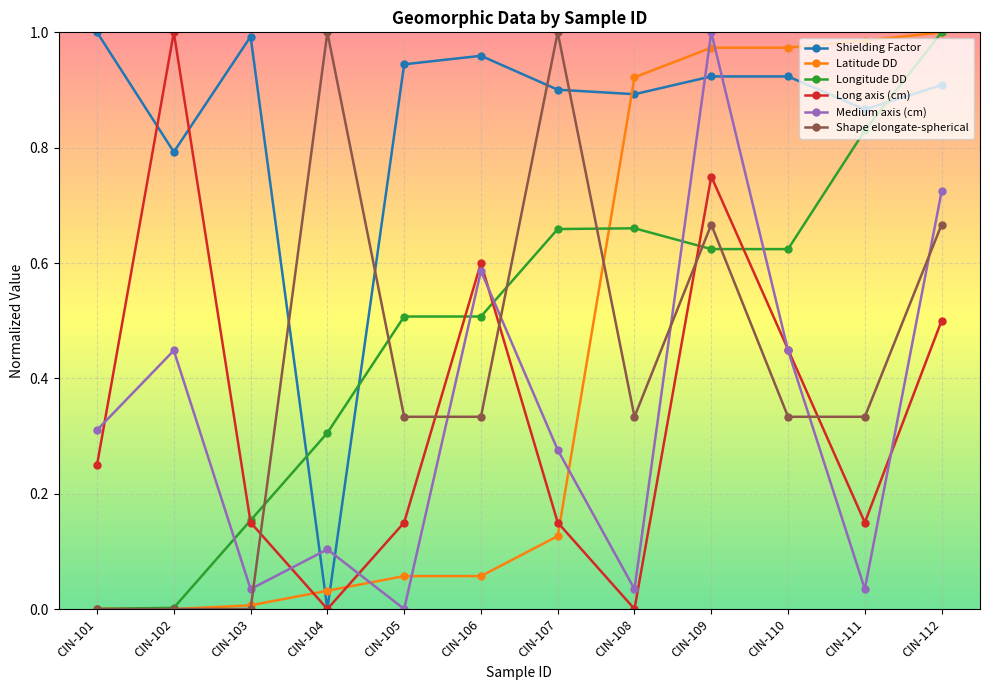

The Latitude DD series shows 0.0 at CIN-103. True or false?

True